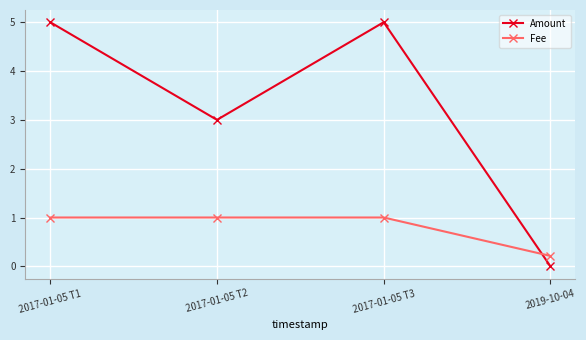

List the series in order of their peak value, highest first.

Amount, Fee